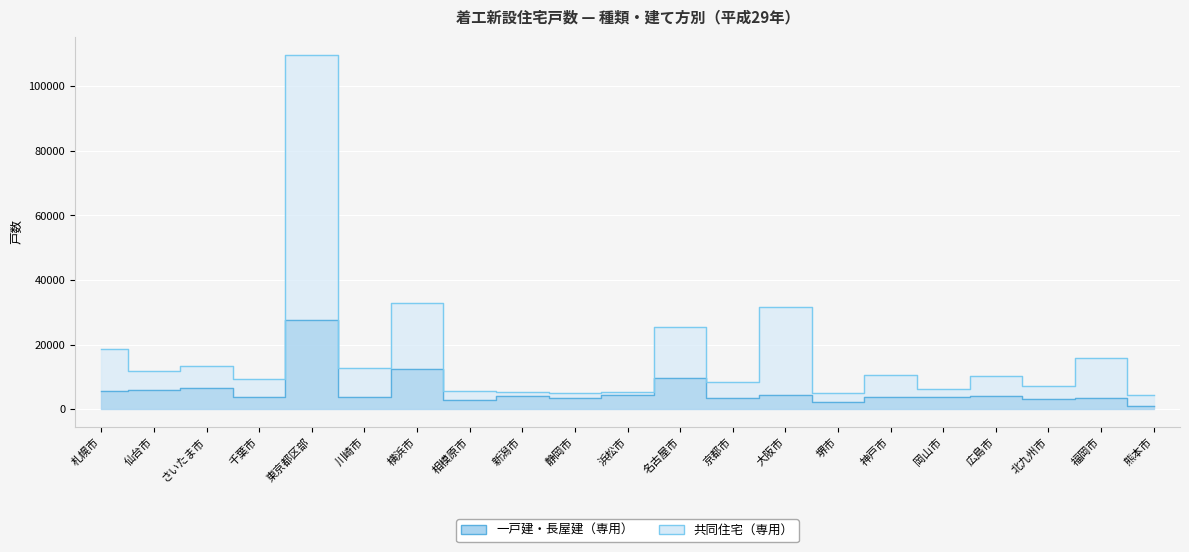

At how many categories does at least one series exceed 11789?

9